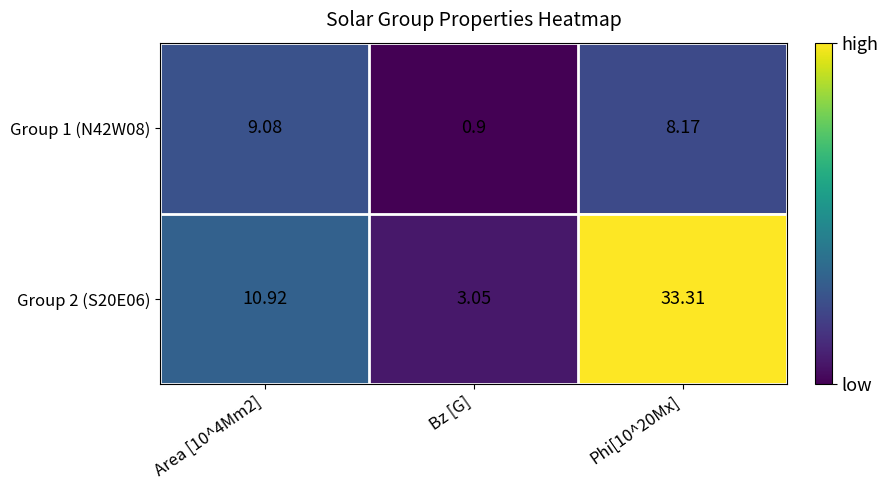

List the series in order of their overall mean, highest first.

Group 2 (S20E06), Group 1 (N42W08)